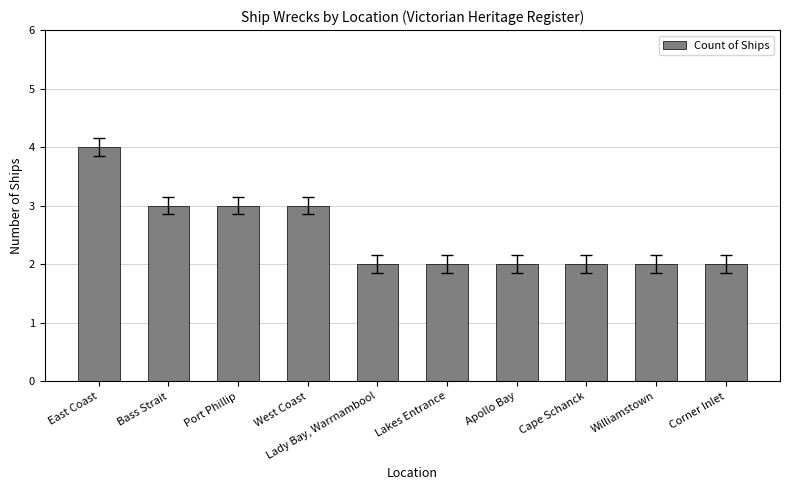

Reading left to right, extract all data points from this chart.

East Coast=4	Bass Strait=3	Port Phillip=3	West Coast=3	Lady Bay, Warrnambool=2	Lakes Entrance=2	Apollo Bay=2	Cape Schanck=2	Williamstown=2	Corner Inlet=2